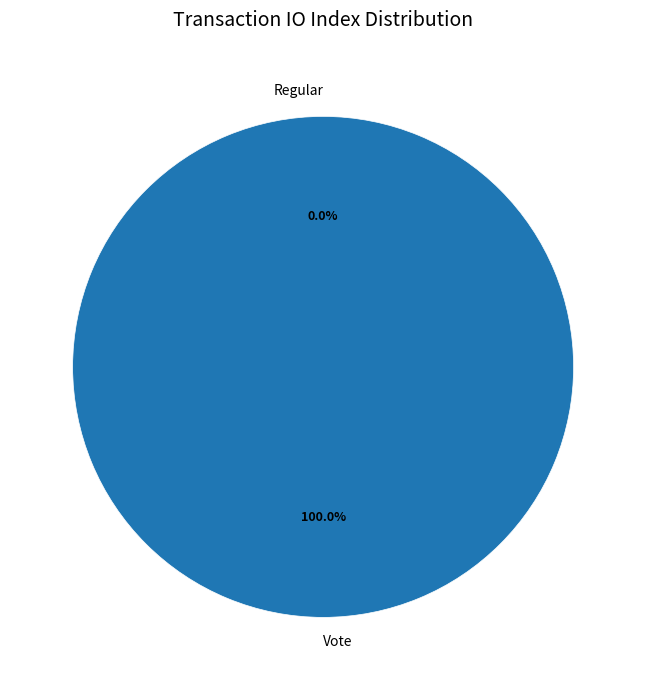

What is the smallest slice in the pie chart?

Regular